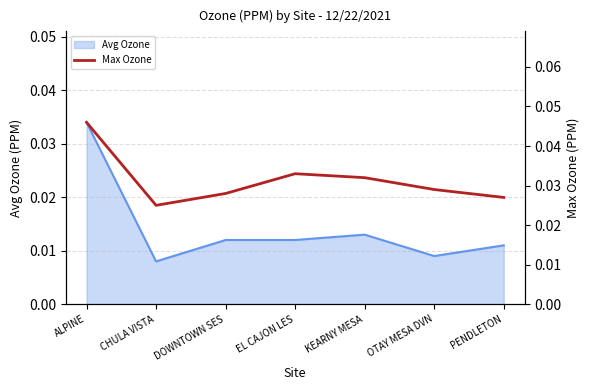

Which category has the highest value in the Avg Ozone series?

ALPINE